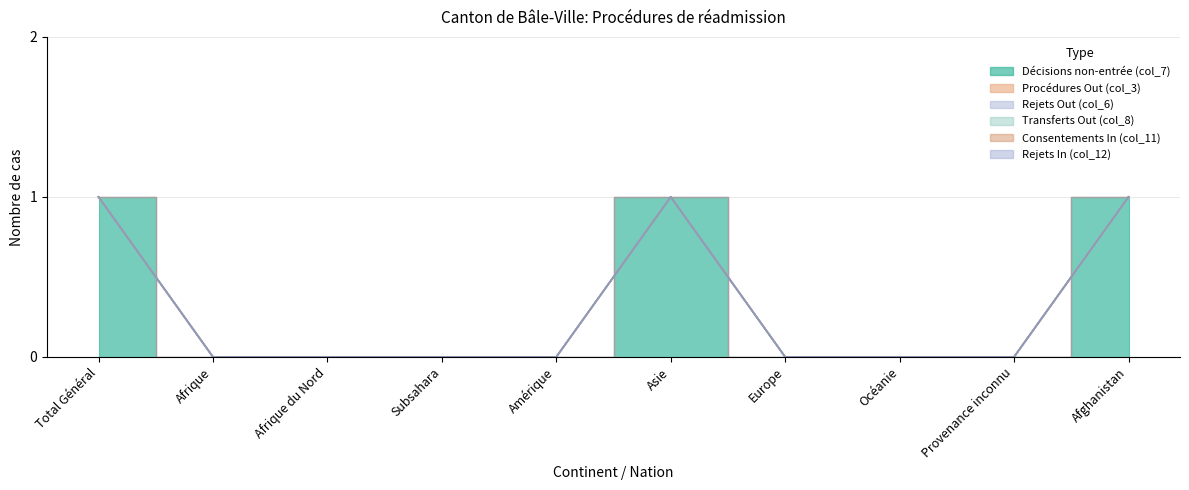

How many data points does each series have?

10